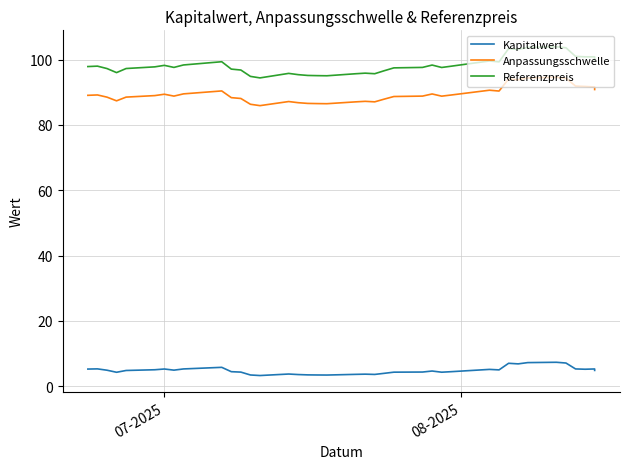

What is the sum of all Referenzpreis values?

3829.5